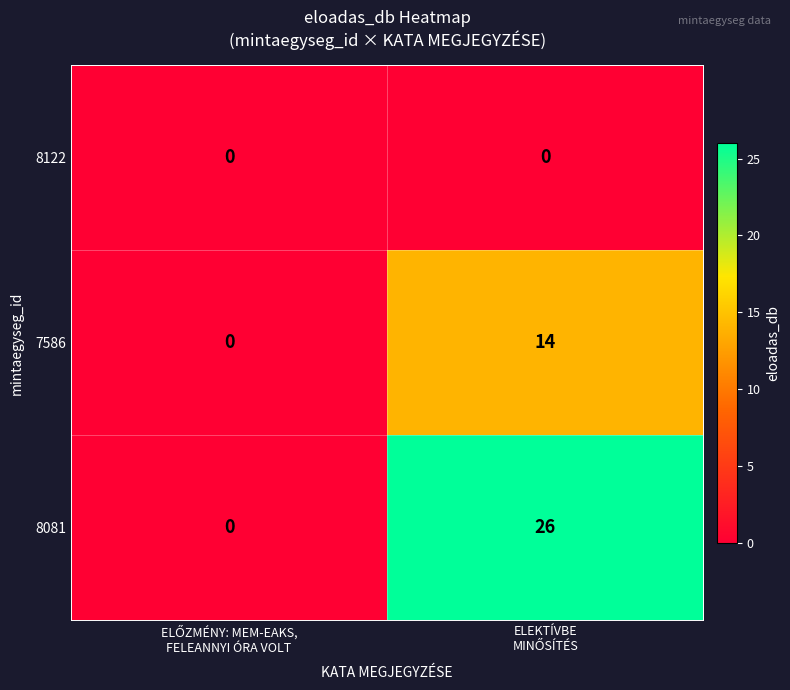

Reading right to left, extract all data points from this chart.

8122: 0	0
7586: 14	0
8081: 26	0